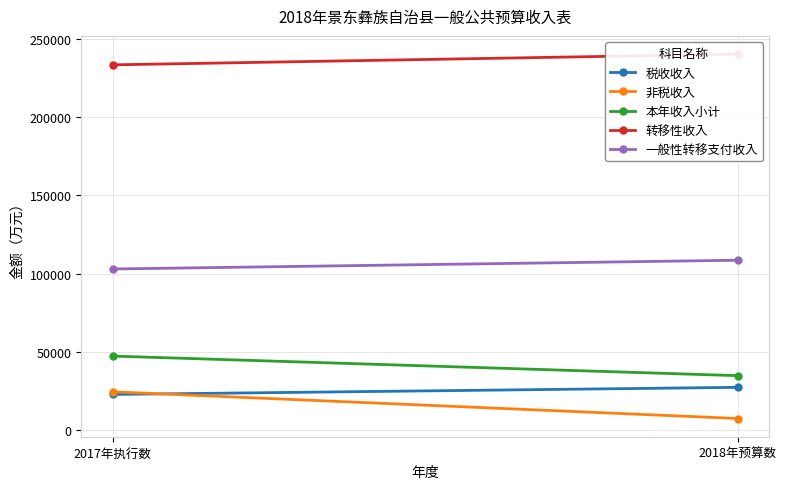

How many lines are shown in the chart?

5